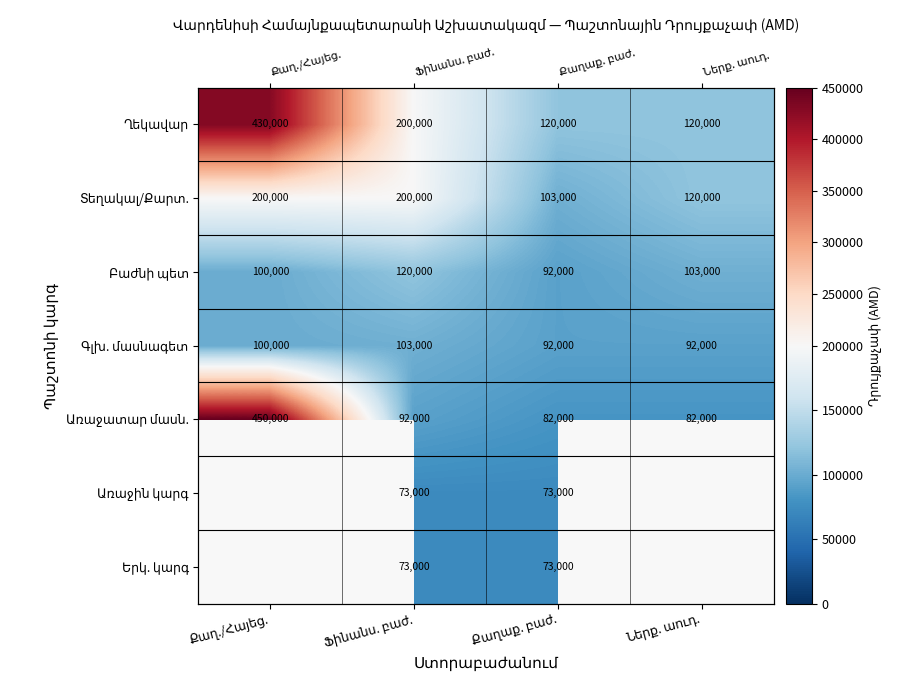

The value of Առաջին կարգ at Քաղաք. բաժ. is 73000.0. True or false?

True